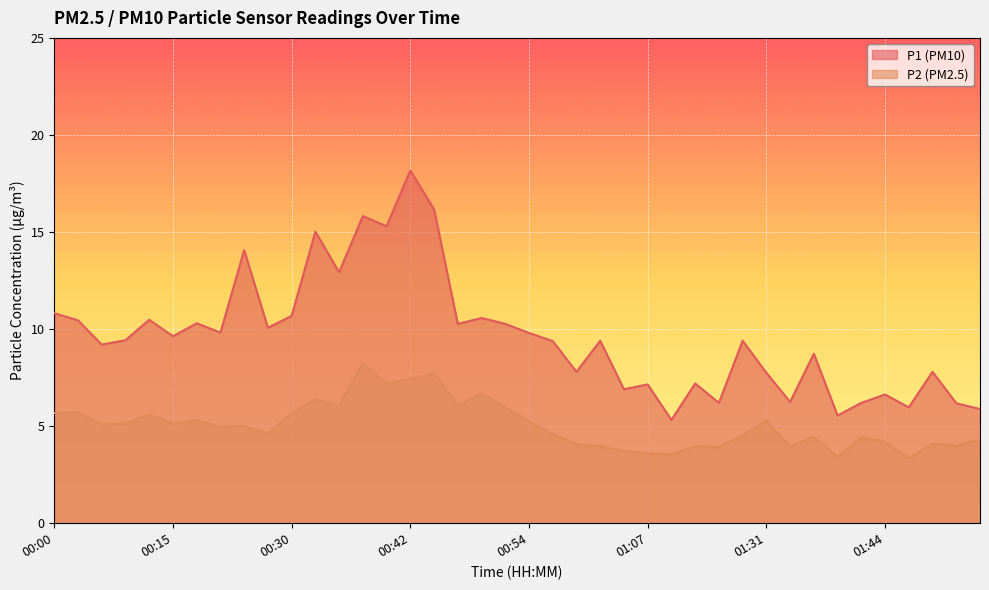

What is the sum of the P2 values at 00:49 and 01:04?

10.4